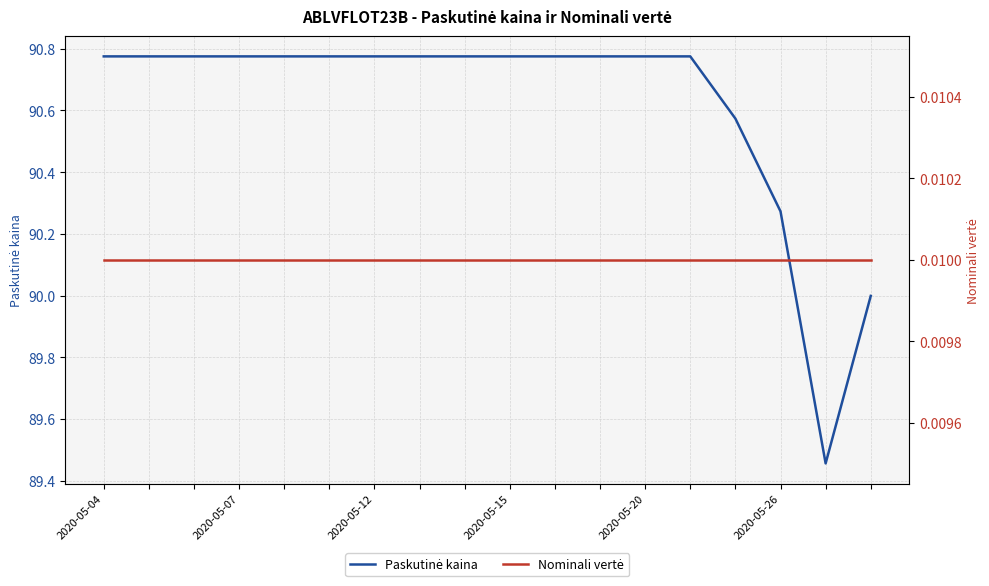

Is the value of Paskutinė kaina at 11 greater than the value of Nominali vertė at 13?

Yes